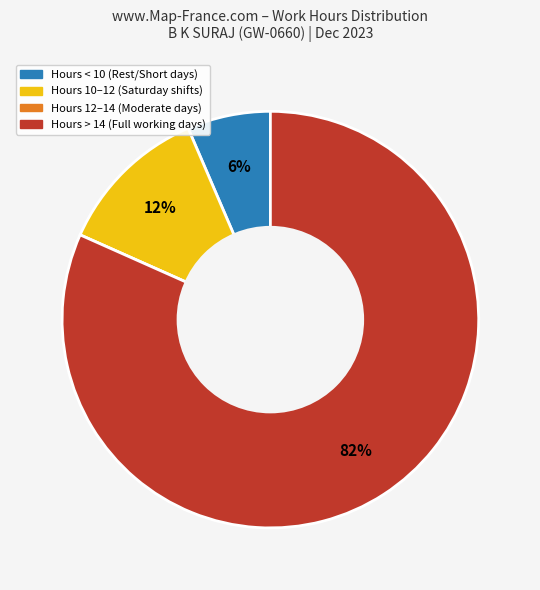

Is there a majority slice in this chart?

Yes